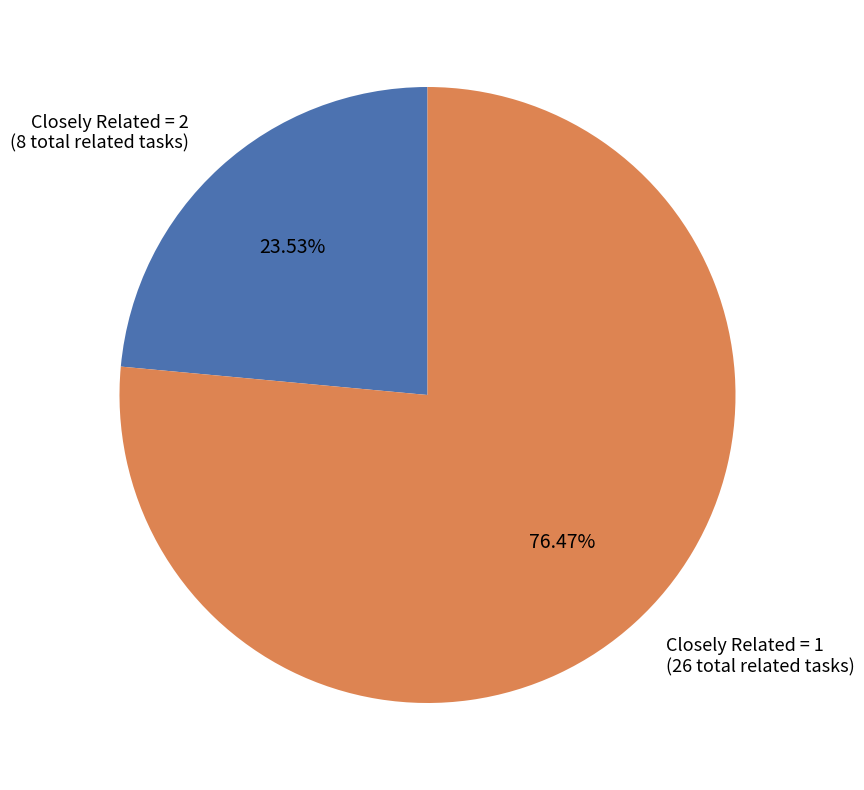

Which category has the biggest portion of the pie?

Closely Related = 1 (26 total related tasks)